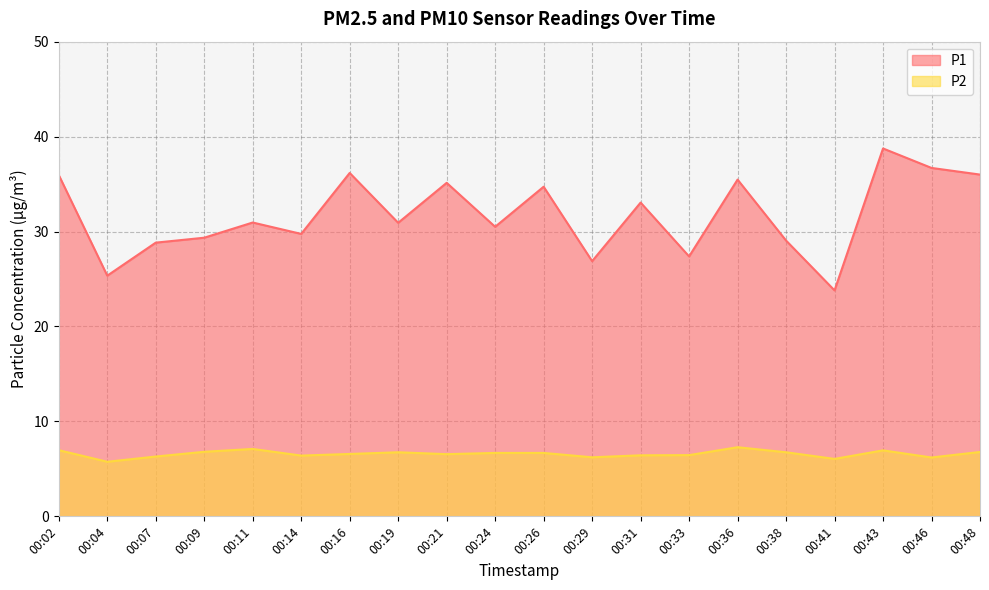

Count the number of categories in the chart.

20